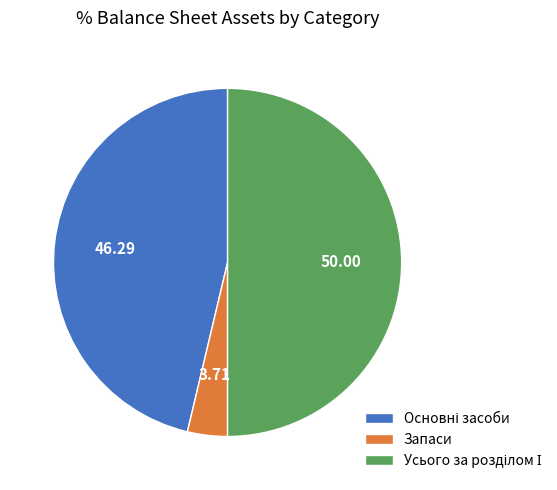

What is the smallest slice in the pie chart?

Запаси